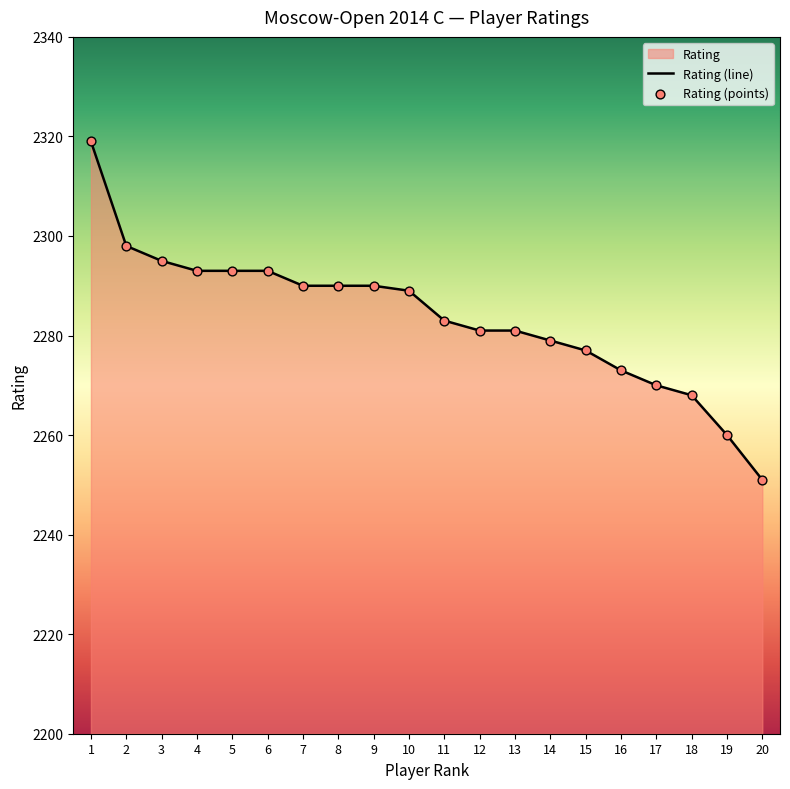

What is the change in value from 15 to 19?

-17